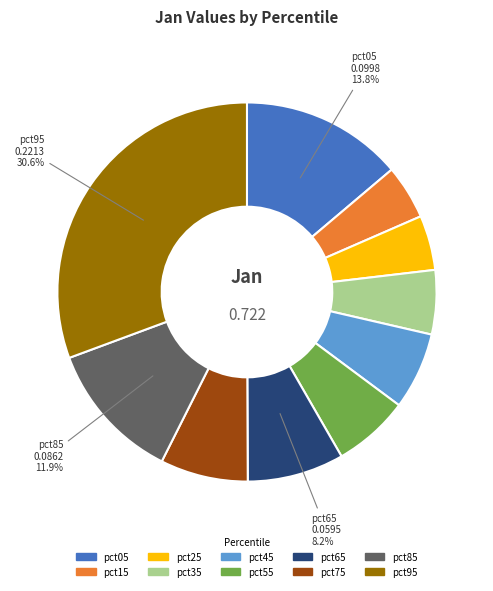

How many segments does this pie chart have?

10